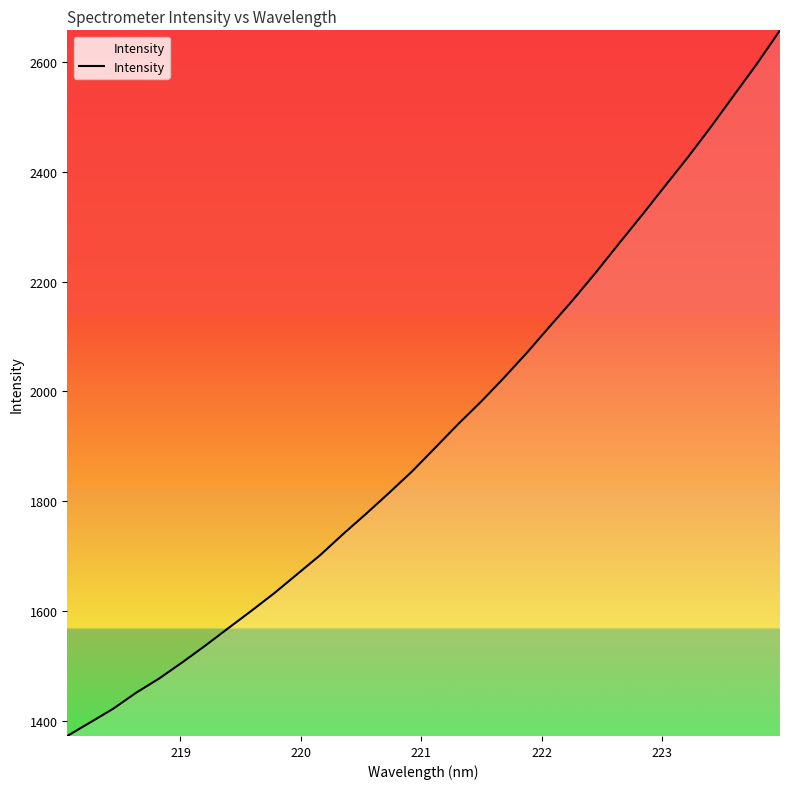

What is the difference between the maximum and minimum values?

1283.6